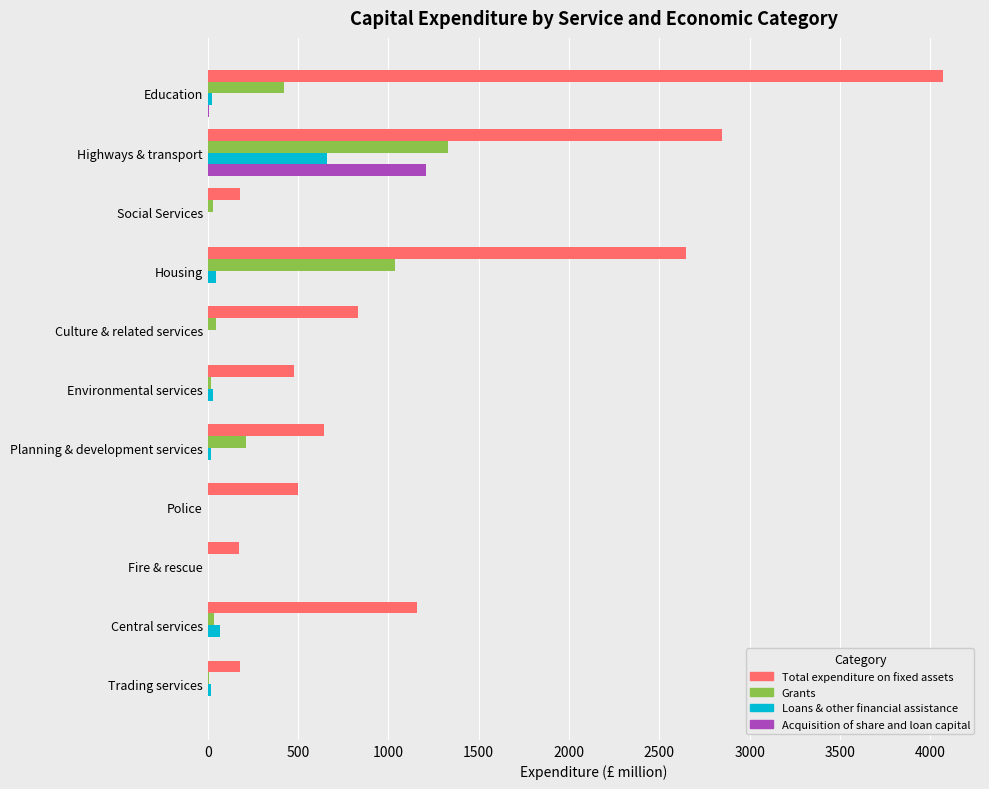

Between Education and Planning & development services, which series saw the biggest shift?

Total expenditure on fixed assets